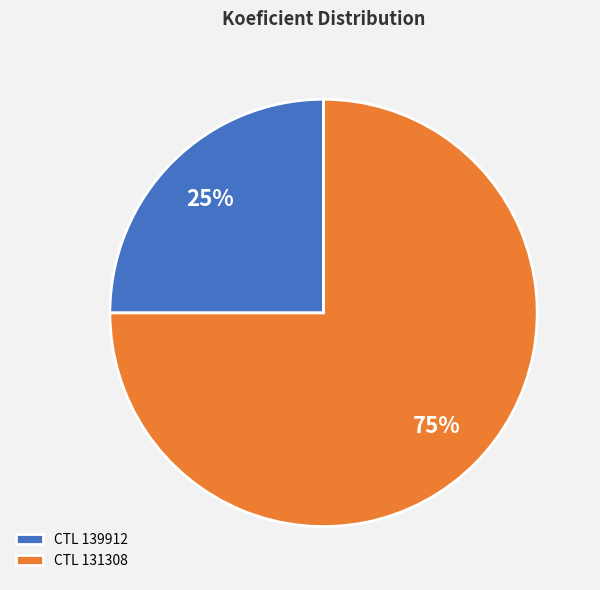

Which slice is the largest?

CTL 131308